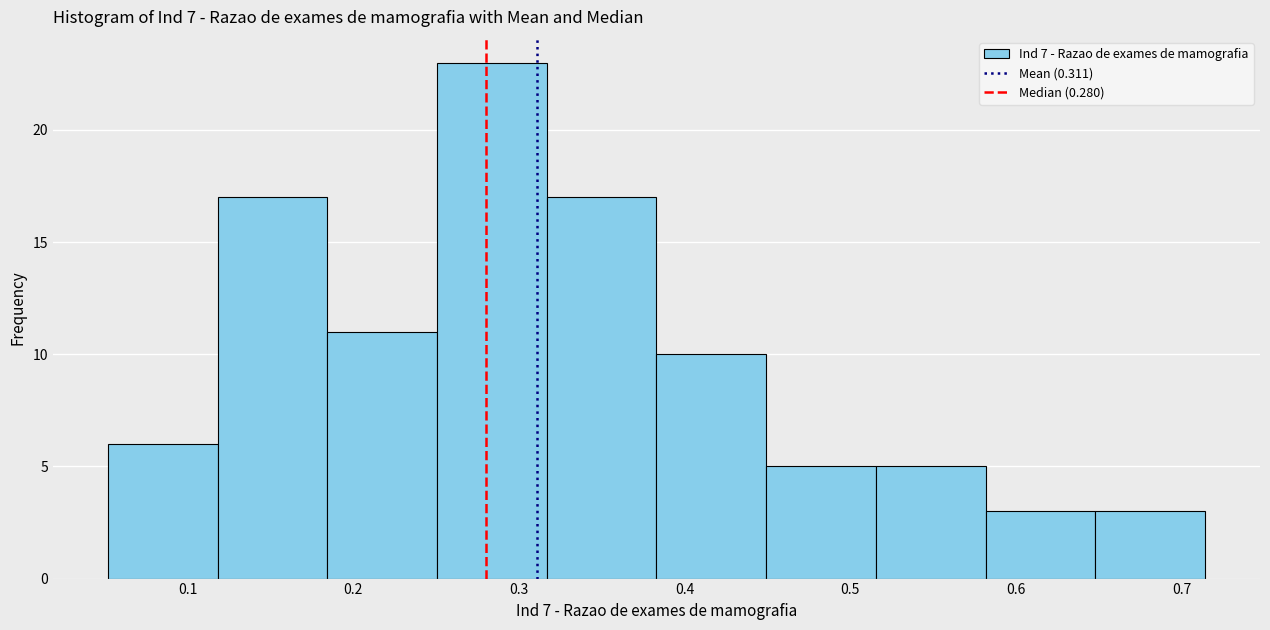

Over which range of the x-axis is the bar tallest?

0.25 to 0.32